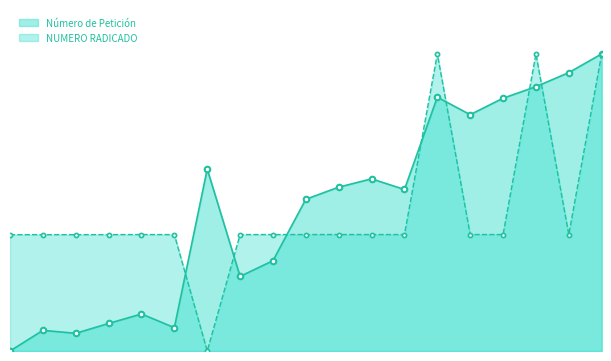

What is the value of the NUMERO RADICADO point at the 17th from the left?

100.0